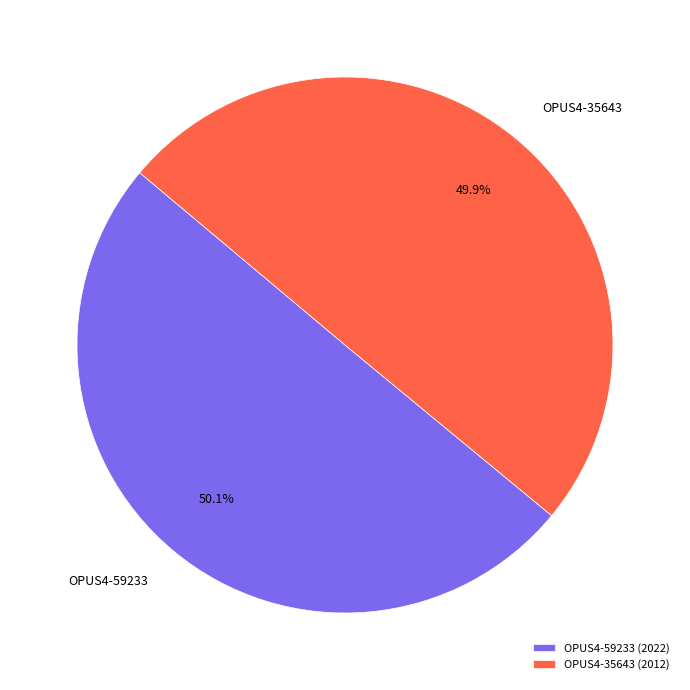

What is the ratio of the value at OPUS4-59233 to the value at OPUS4-35643?

1.0